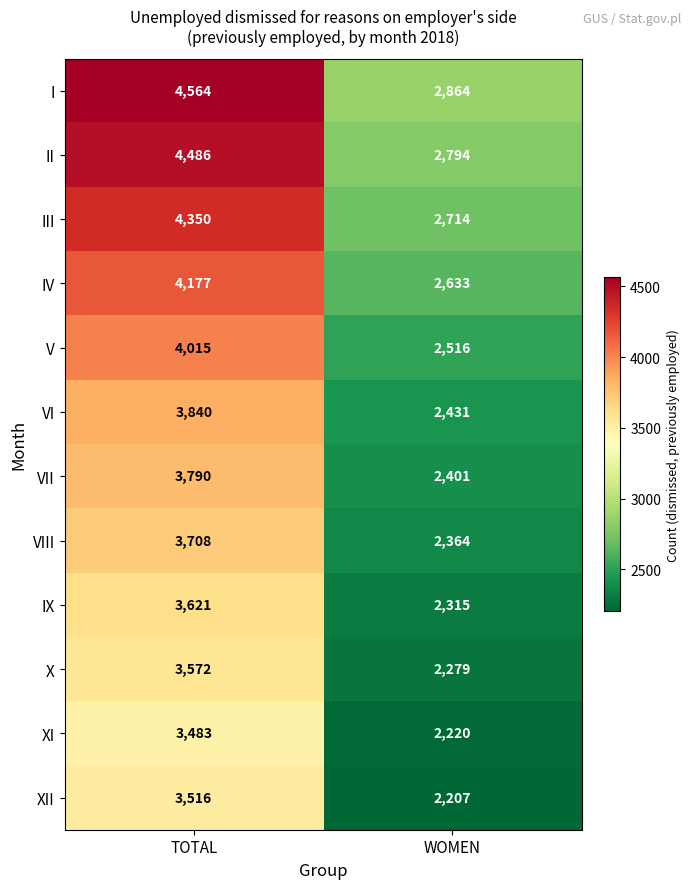

Reading left to right, list all the values displayed in this chart.

I: TOTAL=4564	WOMEN=2864
II: TOTAL=4486	WOMEN=2794
III: TOTAL=4350	WOMEN=2714
IV: TOTAL=4177	WOMEN=2633
V: TOTAL=4015	WOMEN=2516
VI: TOTAL=3840	WOMEN=2431
VII: TOTAL=3790	WOMEN=2401
VIII: TOTAL=3708	WOMEN=2364
IX: TOTAL=3621	WOMEN=2315
X: TOTAL=3572	WOMEN=2279
XI: TOTAL=3483	WOMEN=2220
XII: TOTAL=3516	WOMEN=2207